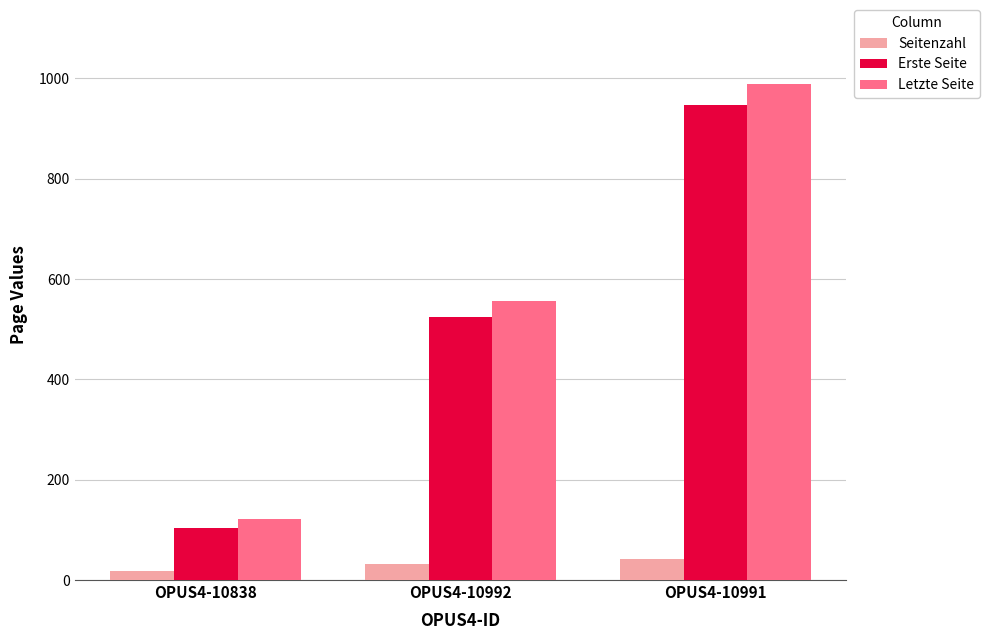

Between OPUS4-10992 and OPUS4-10991, which series saw the biggest shift?

Letzte Seite